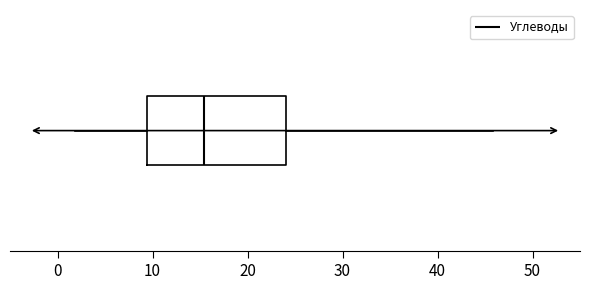

Read this box plot against the x-axis: the position of the median line, the range covered by the box, and the ends of both whiskers. The values are not printed on the chart, so give them approximately, as read against the axis.

median 15, box 9 to 24, whiskers 2 to 46